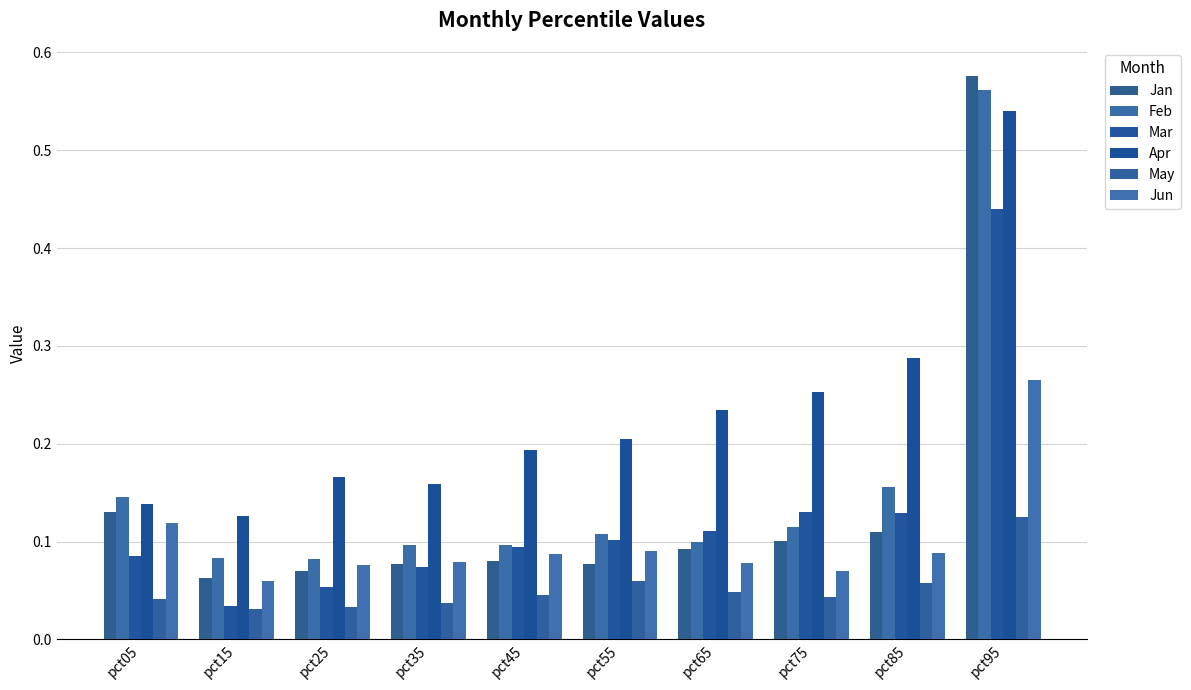

What is the sum of all Apr values?

2.3